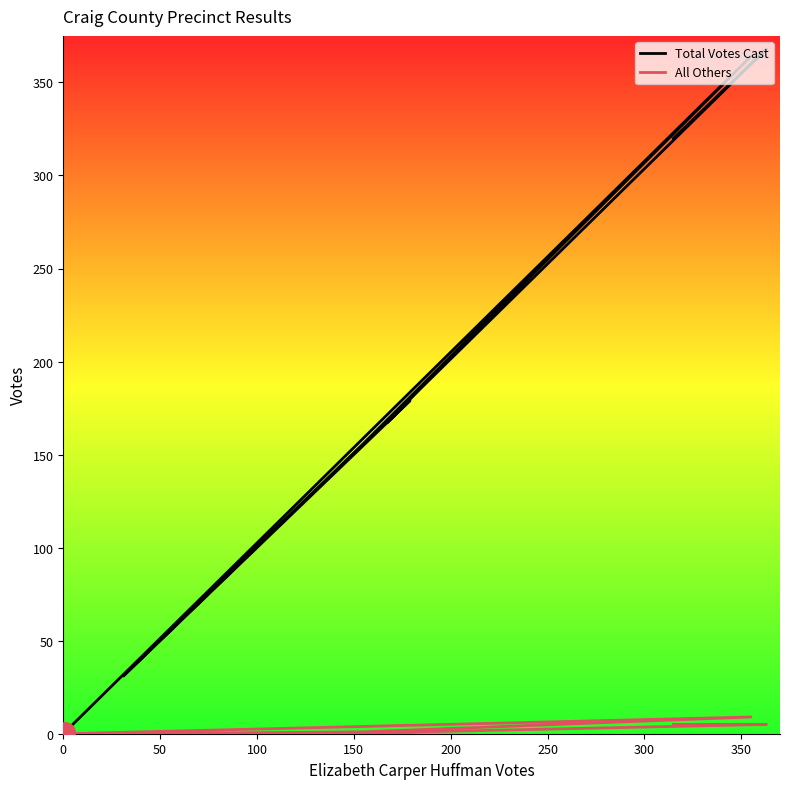

Reading left to right, list all the values displayed in this chart.

Total Votes Cast: 320	368	185	167	179	31	156	364	1
All Others: 5	5	1	0	0	0	1	9	0